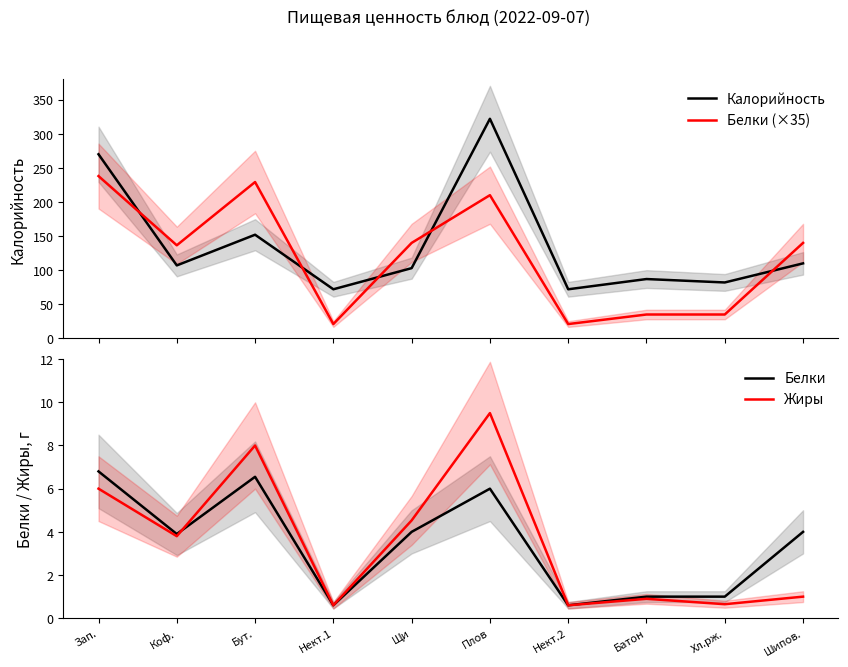

Reading left to right, transcribe all the data shown in this chart.

Калорийность: 270.0	107.0	152.0	72.0	103.0	322.0	72.0	87.0	82.0	110.0
Белки (×35): 238.0	136.5	229.2	21.0	140.0	210.0	21.0	35.0	35.0	140.0
Белки: 6.8	3.9	6.5	0.6	4.0	6.0	0.6	1.0	1.0	4.0
Жиры: 6.0	3.8	8.0	0.6	4.5	9.5	0.6	0.9	0.7	1.0